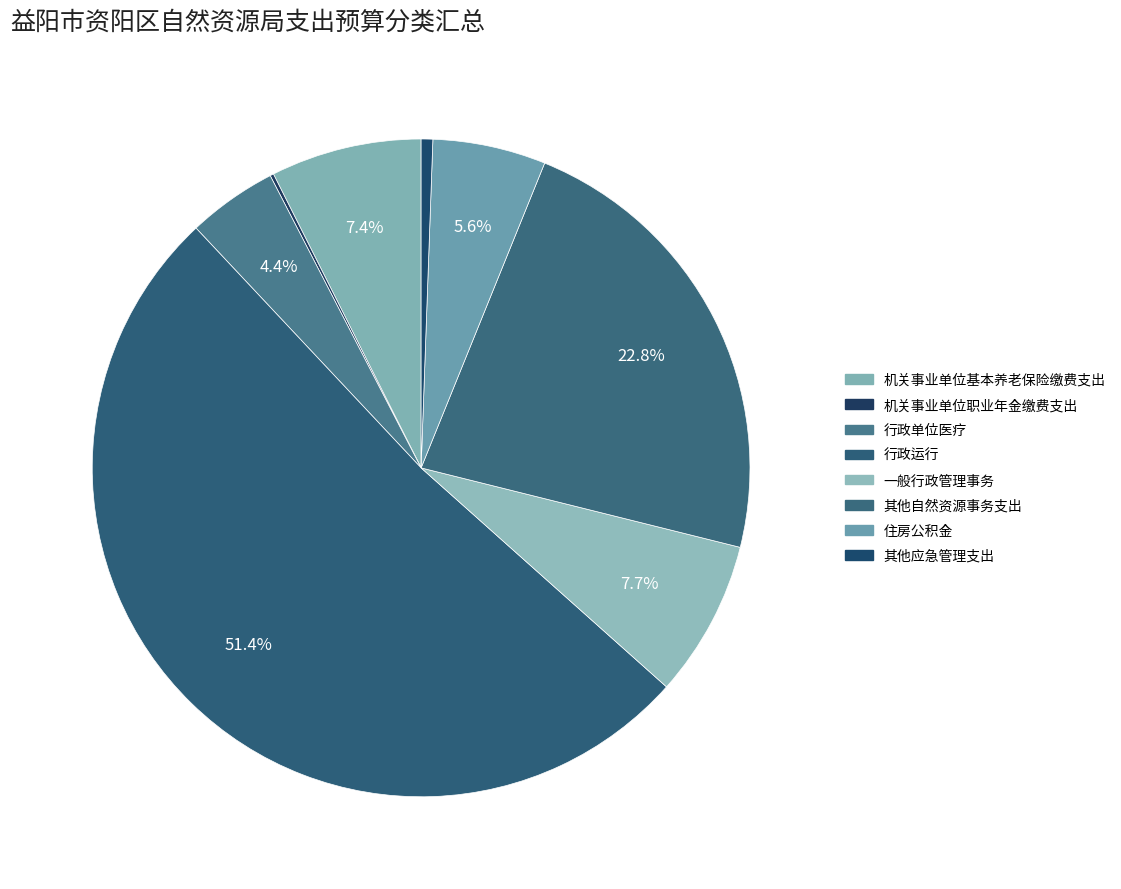

Which slice is the smallest?

机关事业单位职业年金缴费支出